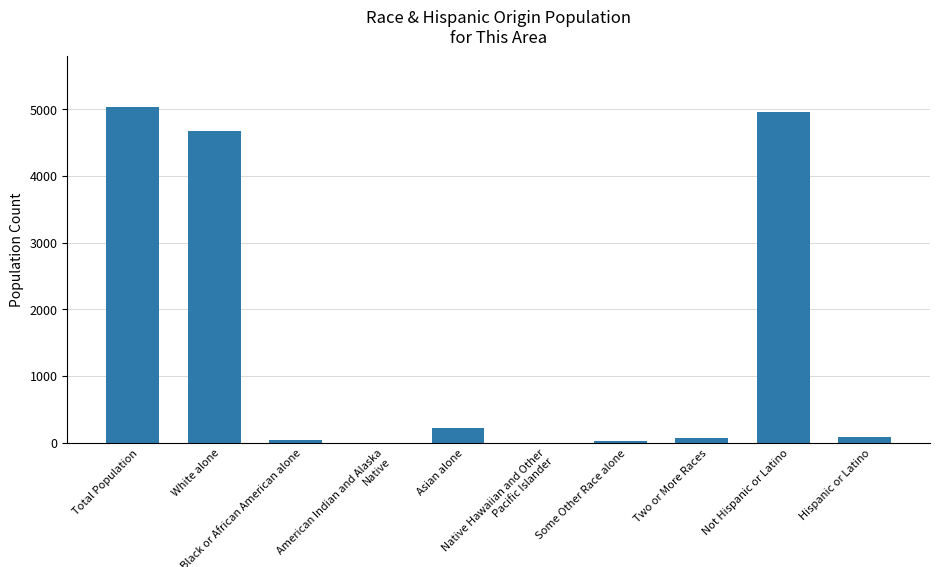

At which label is the value closest to 2520?

White alone